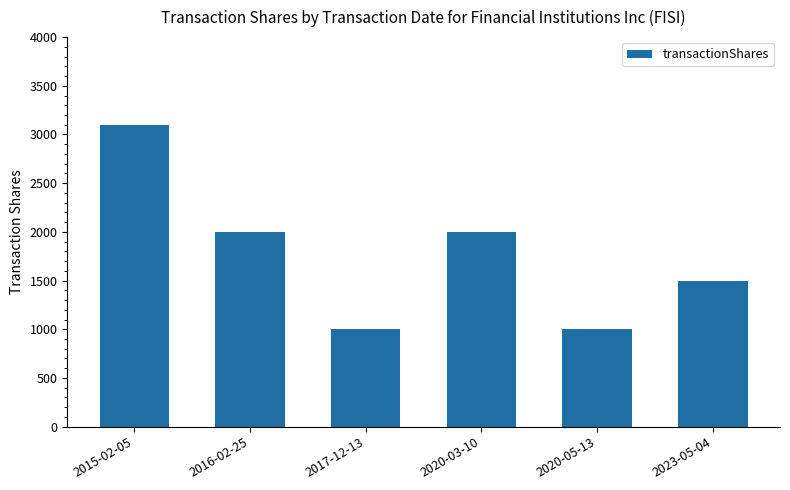

What is the label of the 6th bar from the left?

2023-05-04